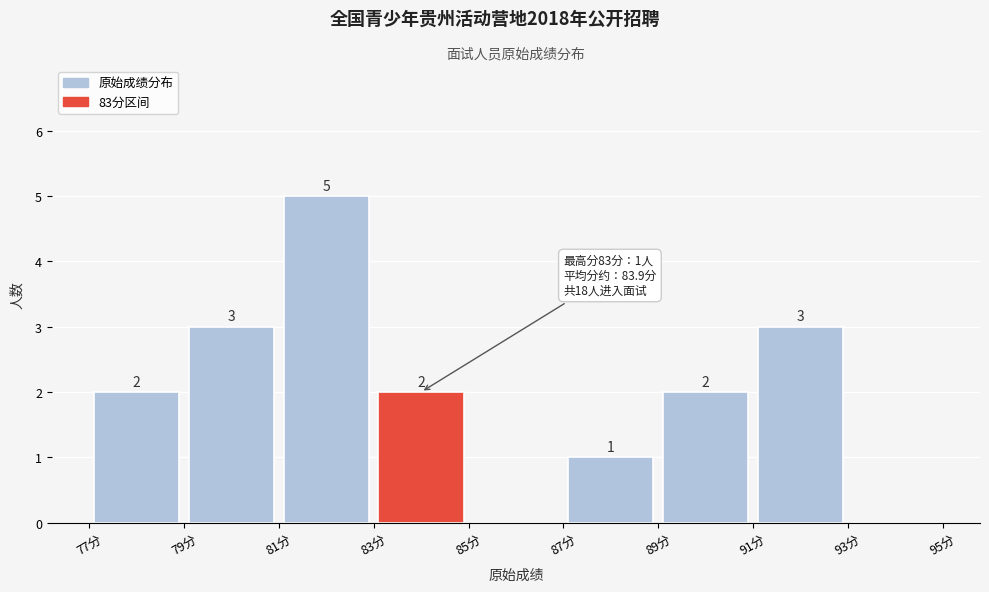

Over which range of the x-axis is the bar tallest?

81 to 83